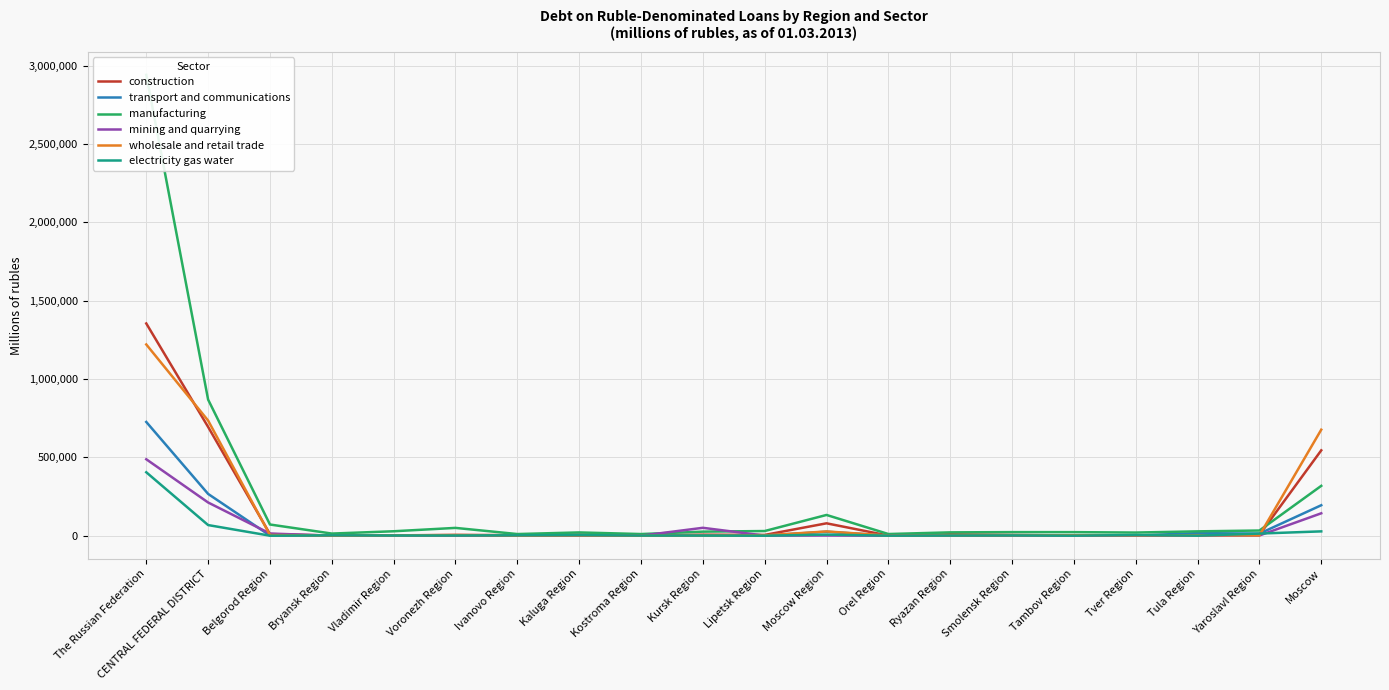

At which label does construction first exceed 4868?

The Russian Federation